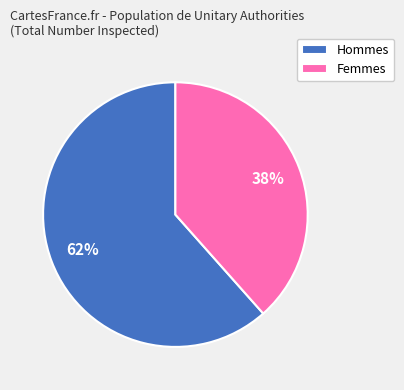

Which slice is the largest?

Hommes